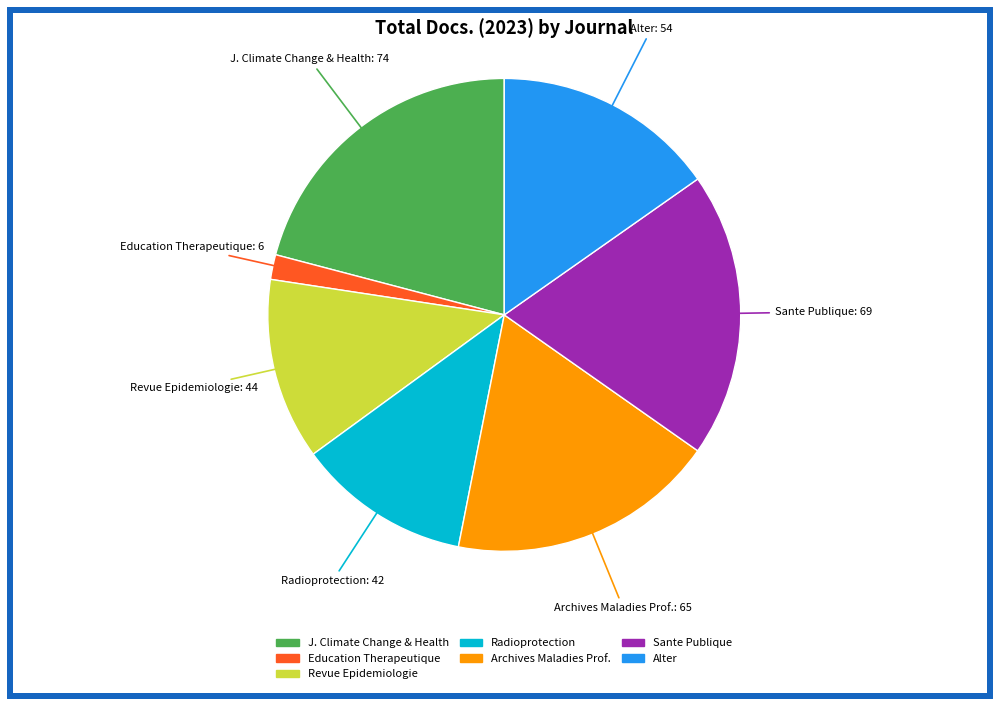

Does any single category account for the majority?

No